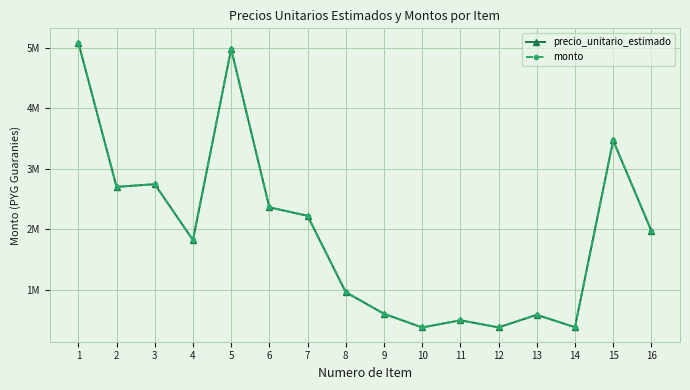

Is this an area chart (filled region under the line)?

No